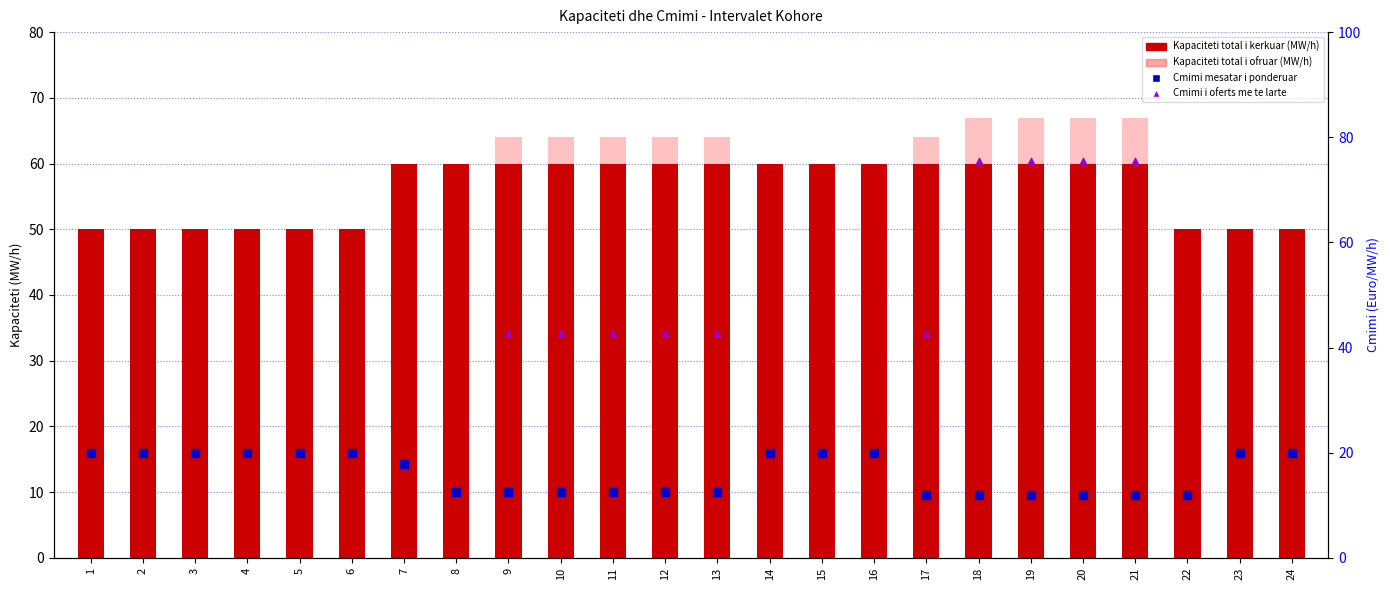

At which category is the sum across all series the highest?

18